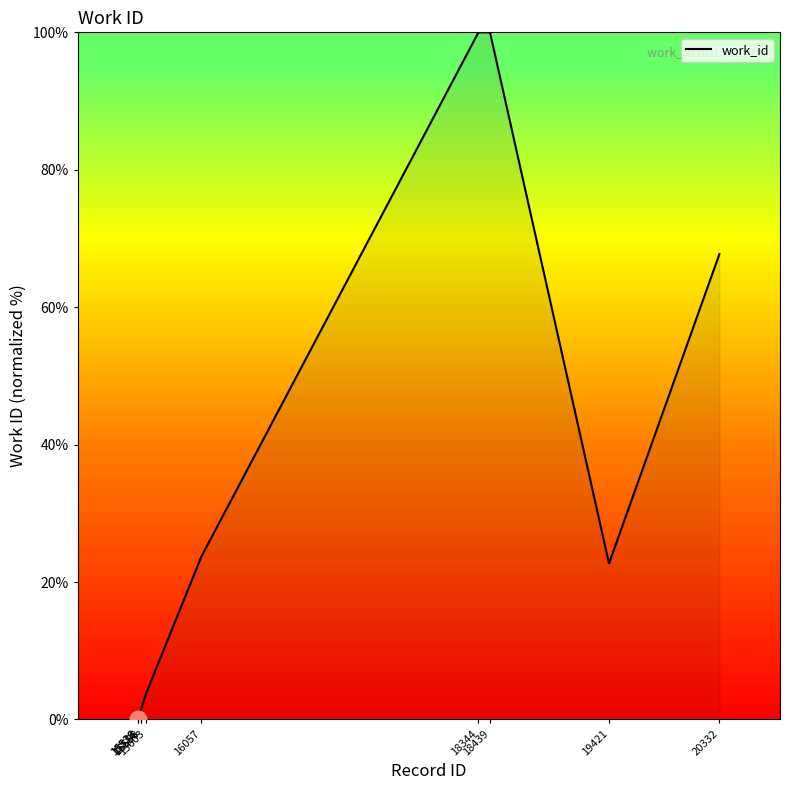

Approximately how many times larger is the value at 19421 compared to 15603?

5.9